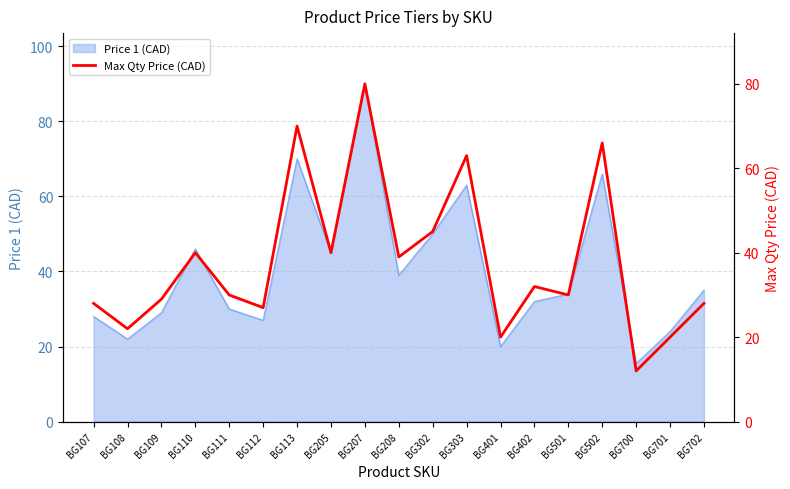

The Price 1 (CAD) series shows 40.1 at BG502. True or false?

False